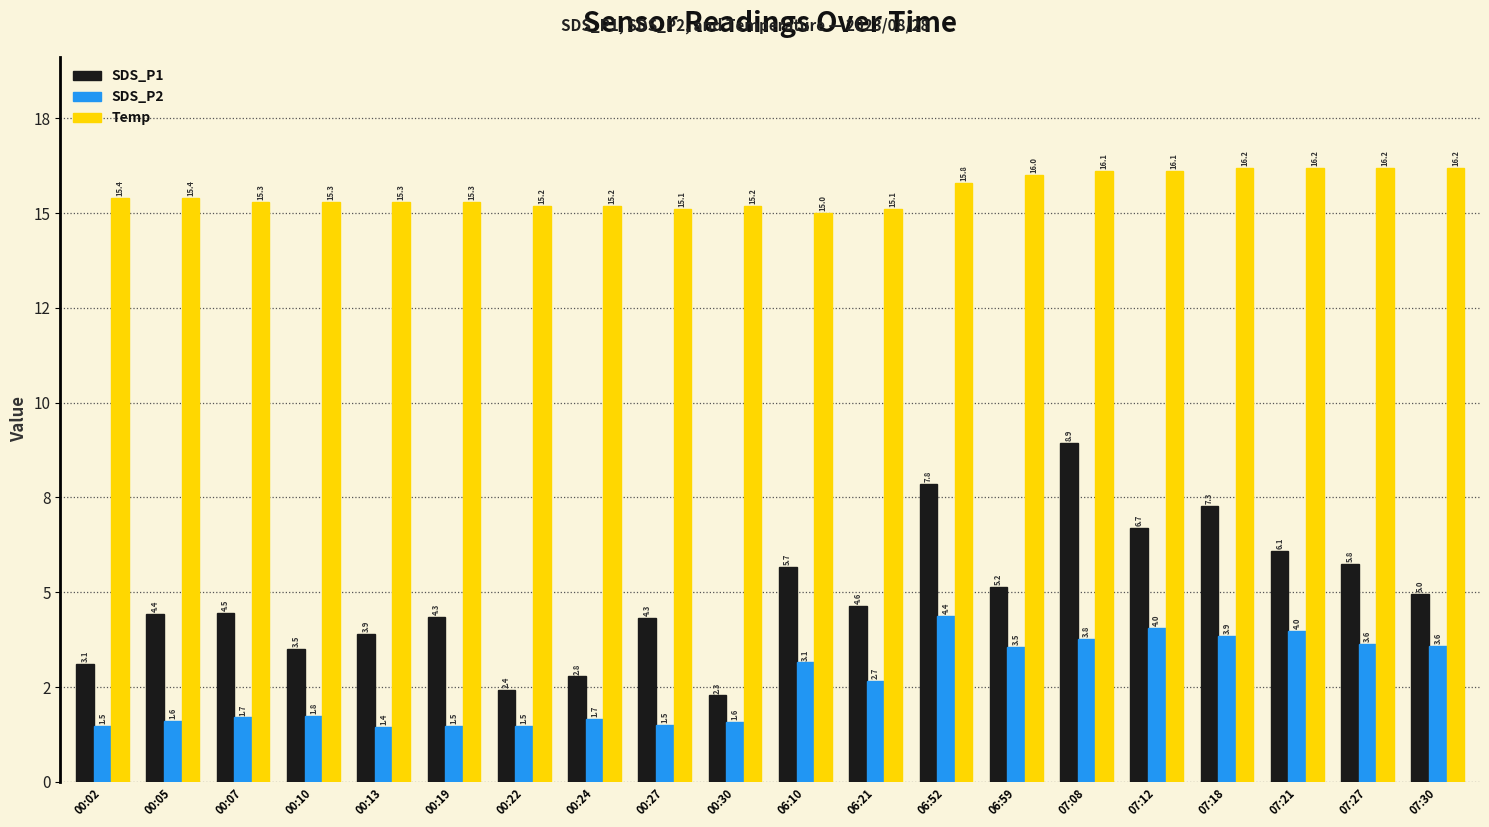

List the series in order of their overall mean, lowest first.

SDS_P2, SDS_P1, Temp